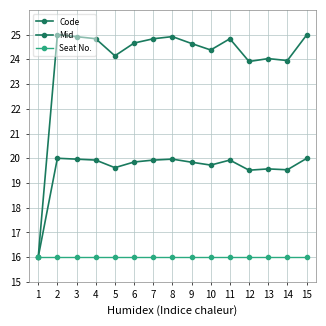

How many categories are shown in the chart?

15